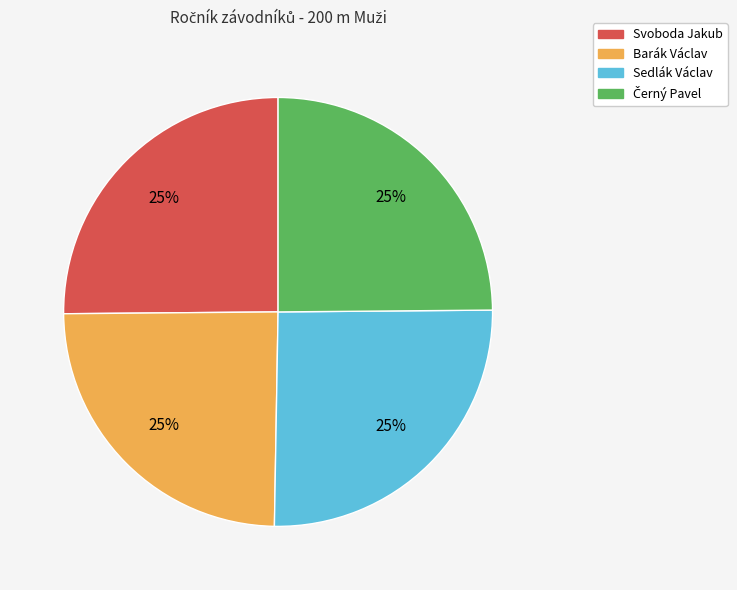

To the nearest percent, what percentage of the pie is Svoboda Jakub?

25%